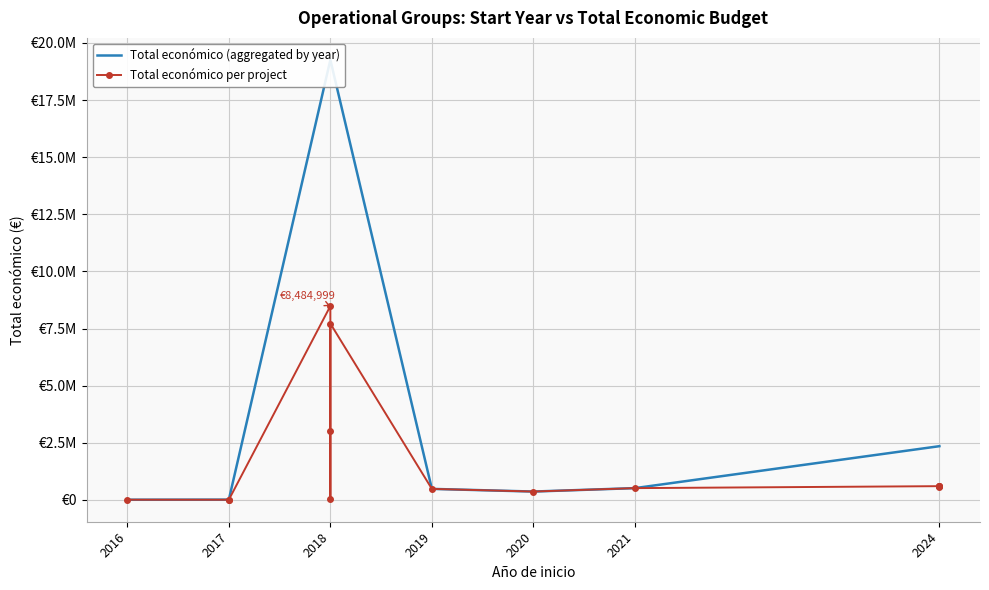

Which has a higher value, 2024 or 2024?

2024